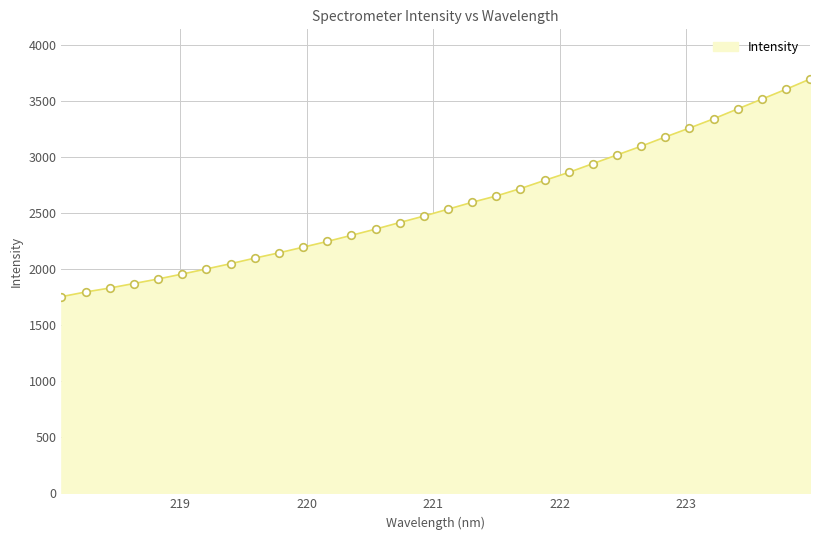

What is the maximum value shown in the chart?

3697.1